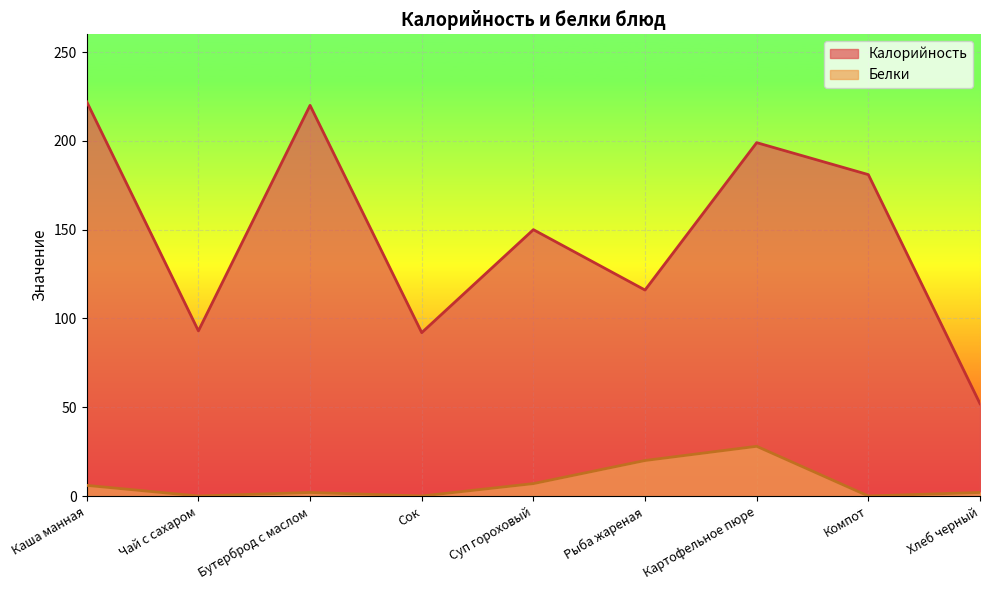

Reading left to right, extract all data points from this chart.

Калорийность: Каша манная=222	Чай с сахаром=93	Бутерброд с маслом=220	Сок=92	Суп гороховый=150	Рыба жареная=116	Картофельное пюре=199	Компот=181	Хлеб черный=52
Белки: Каша манная=6	Чай с сахаром=0	Бутерброд с маслом=2	Сок=0	Суп гороховый=7	Рыба жареная=20	Картофельное пюре=28	Компот=0	Хлеб черный=2